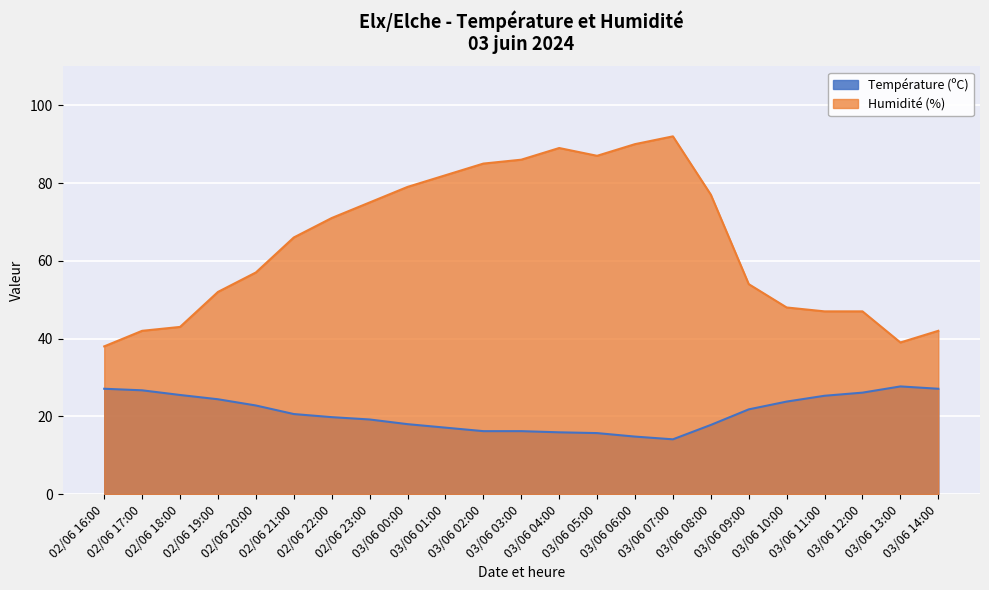

What is the spread (max minus min) of values at 02/06 18:00?

17.5